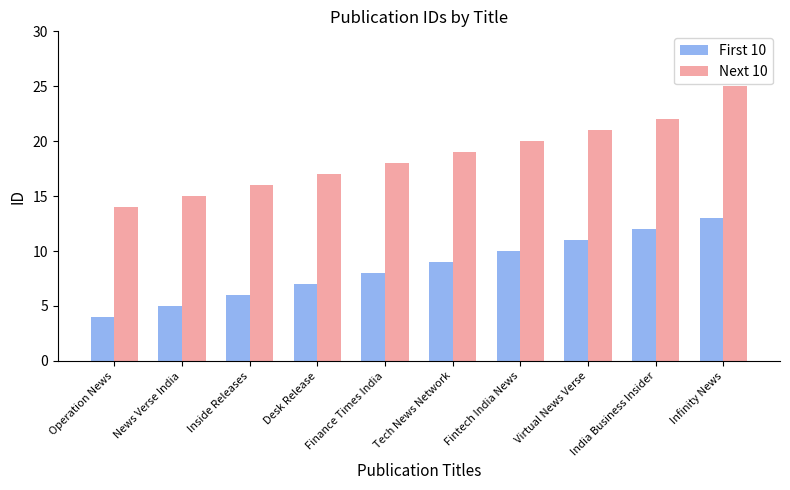

How many categories are shown in the chart?

10